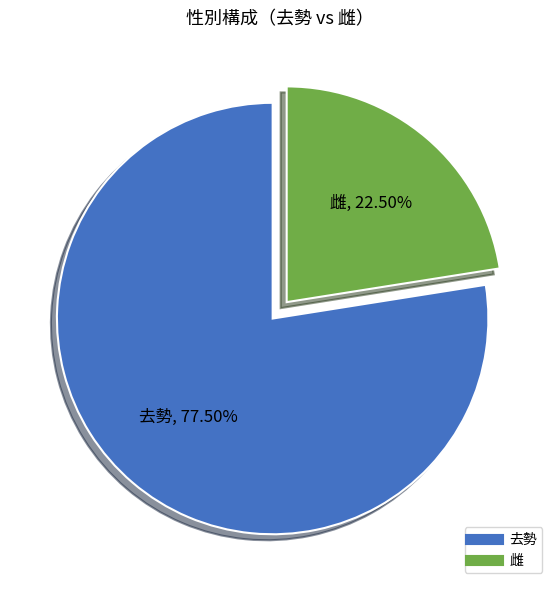

What is the ratio of the value at 去勢 to the value at 雌?

3.4